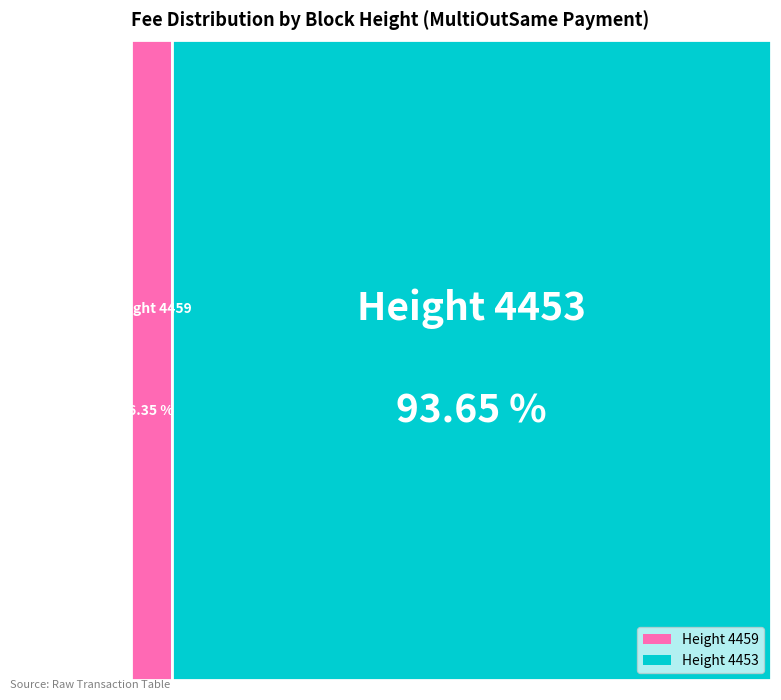

Which slice is the smallest?

4459